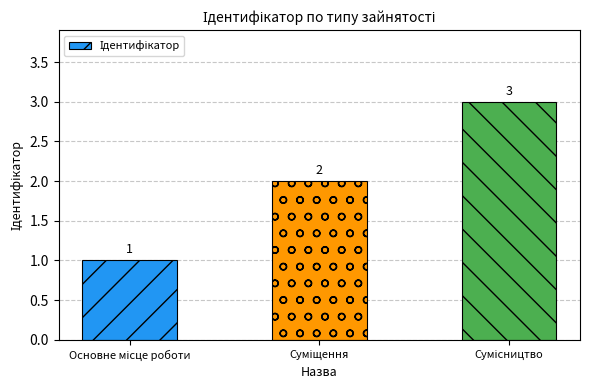

How many distinct data groups are displayed?

1